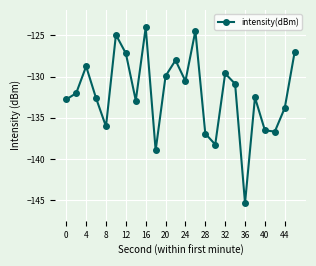

What is the value of the 12th point from the left?

-128.0